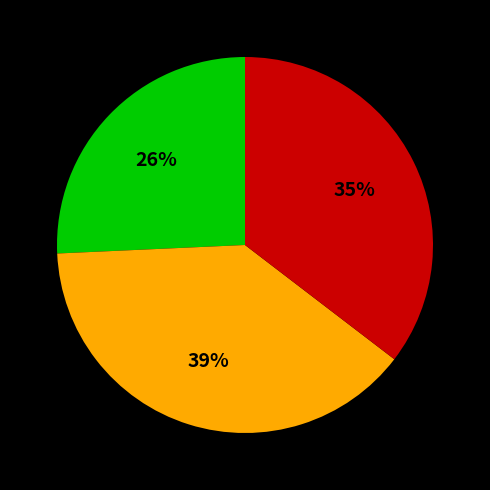

Is there a majority slice in this chart?

No